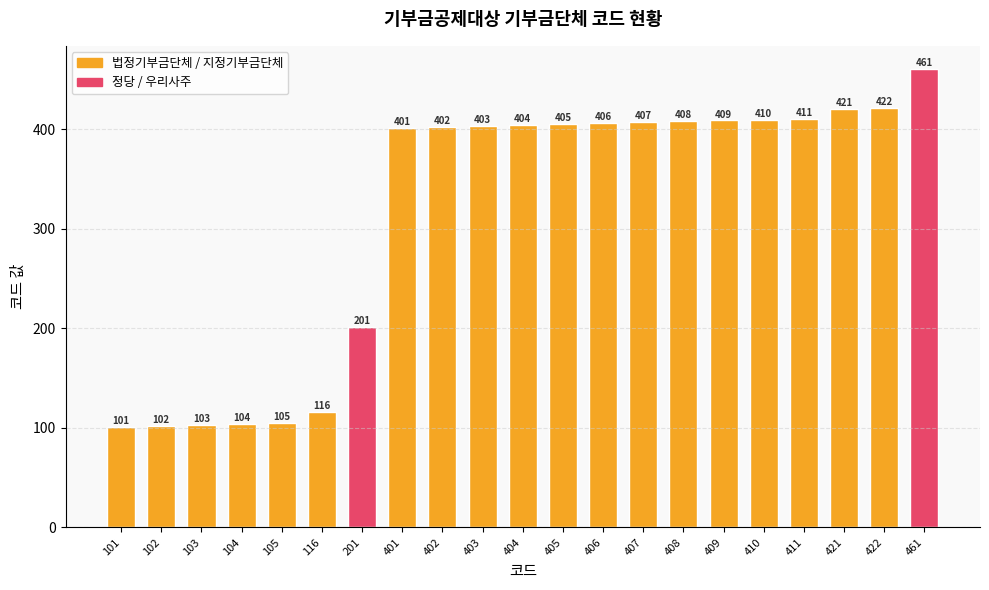

Which has a higher value, 409 or 104?

409